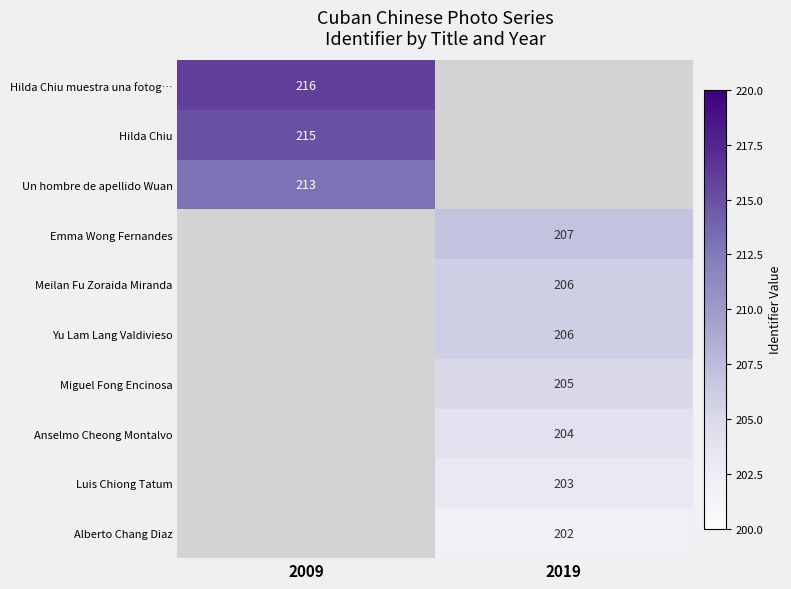

The value of Miguel Fong Encinosa at 2019 is 295. True or false?

False